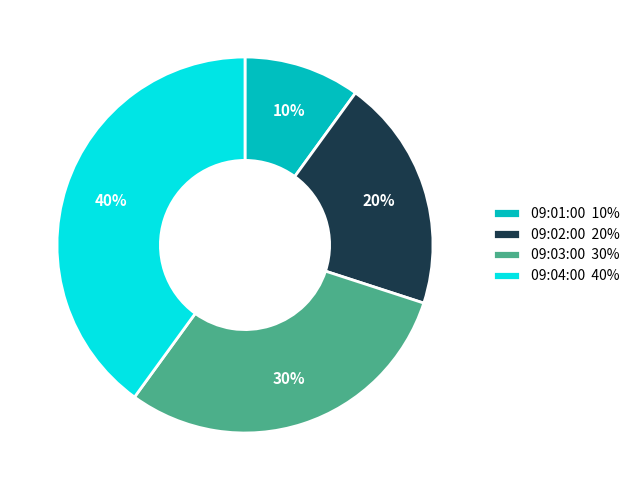

What is the ratio of the value at 09:01:00 to the value at 09:03:00?

0.3